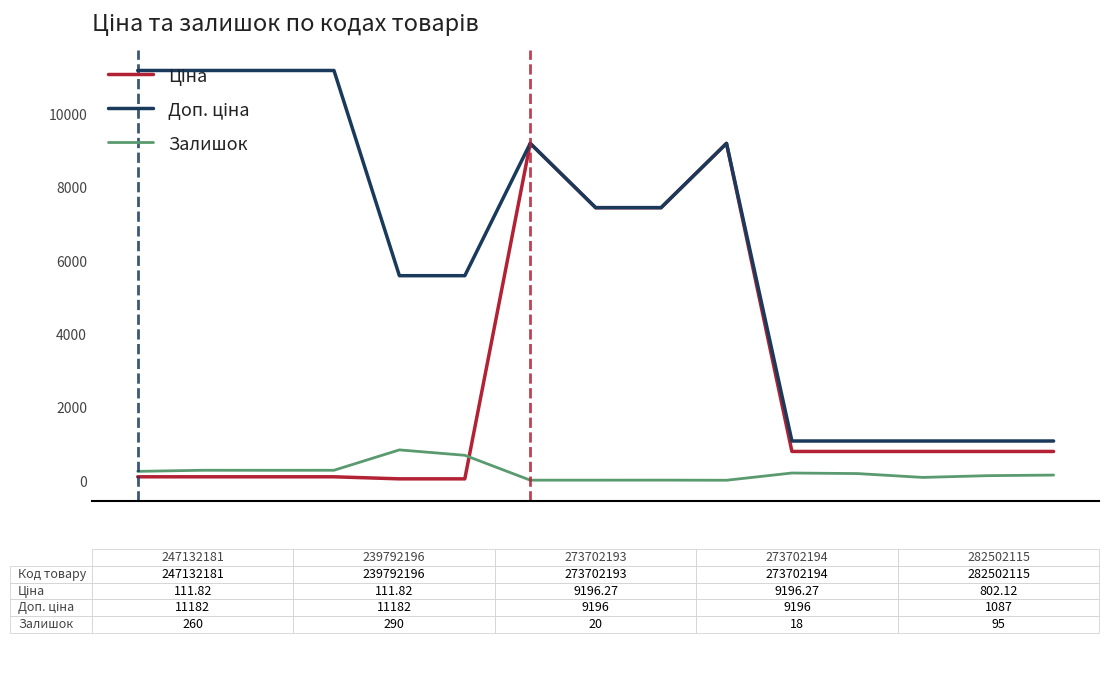

What is the maximum value shown in the chart?

11182.0